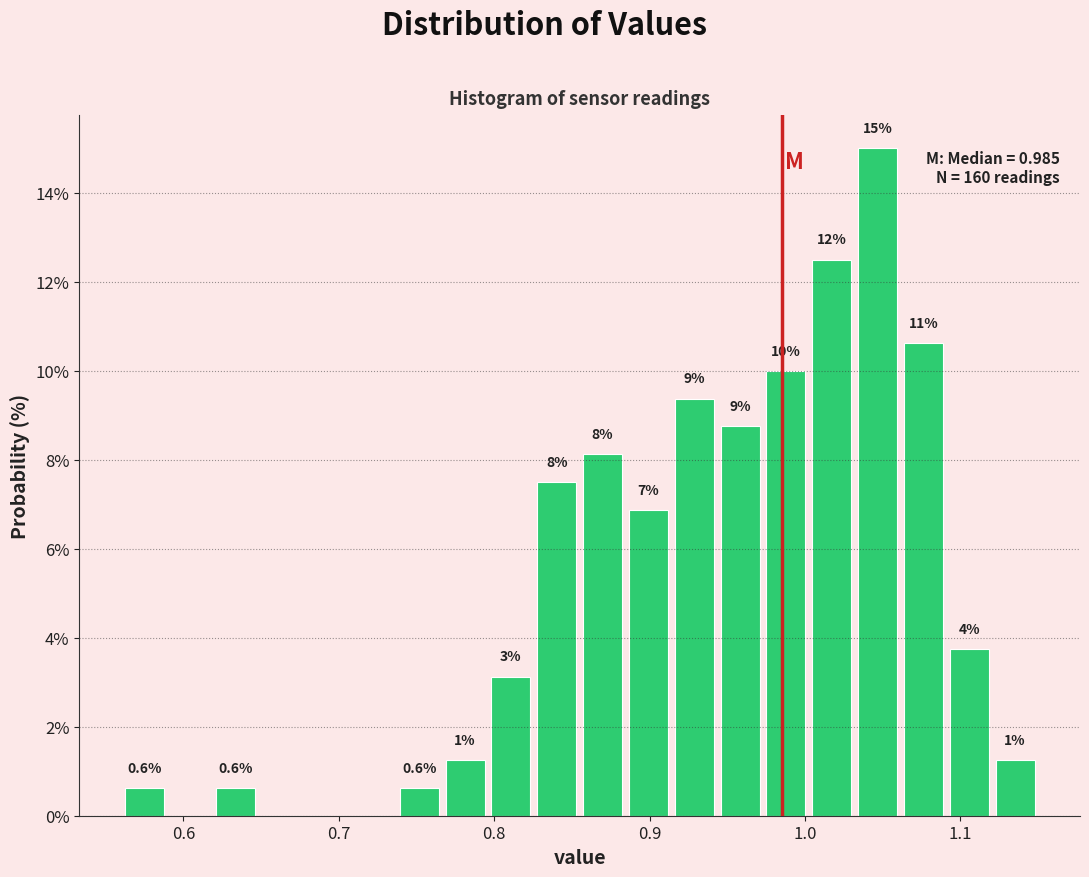

Around what value on the x-axis is the tallest bar? Give the approximate position of its centre, as read against the axis.

1.05